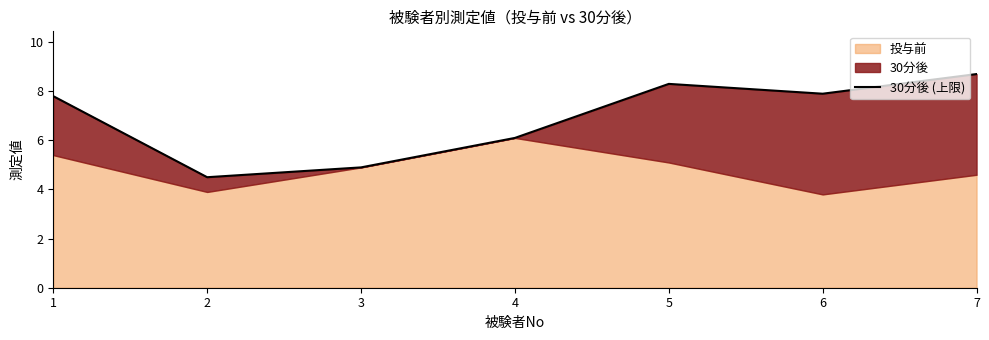

Rank the categories by value from lowest to highest.

2, 3, 4, 1, 6, 5, 7